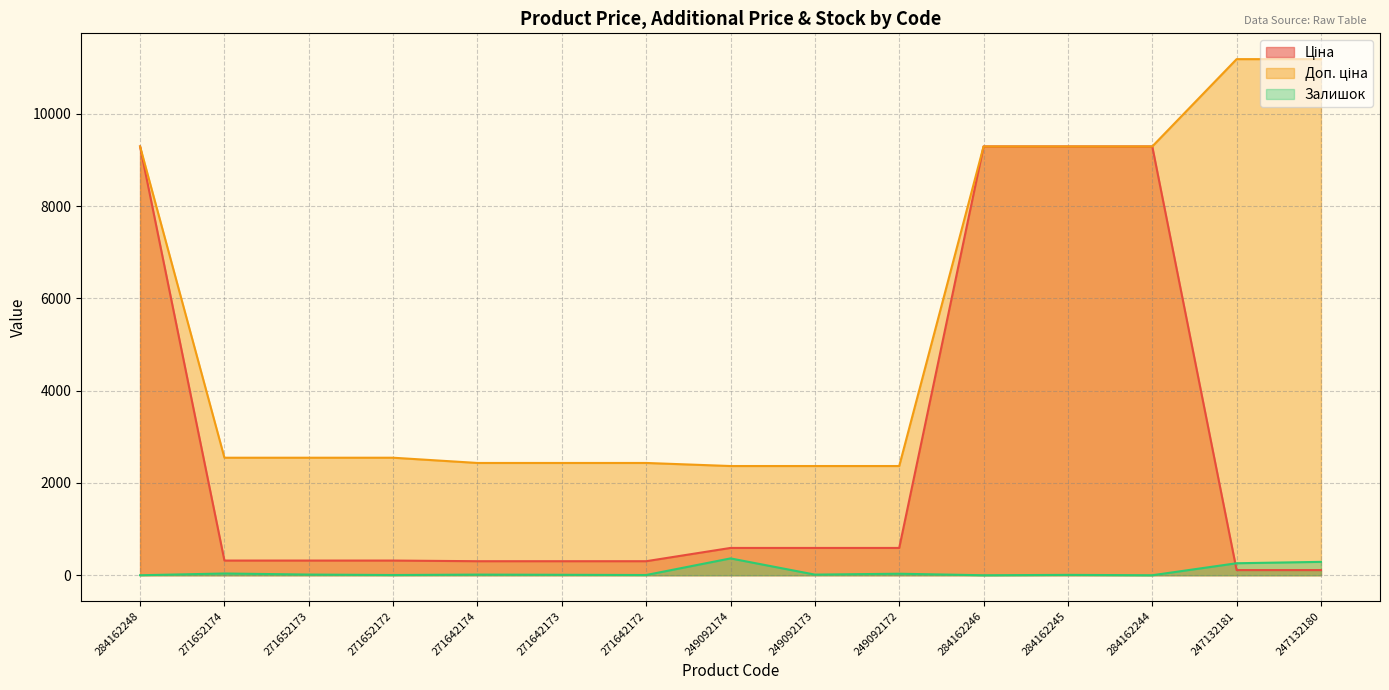

What is the approximate value of Доп. ціна at 247132181?

11182.0